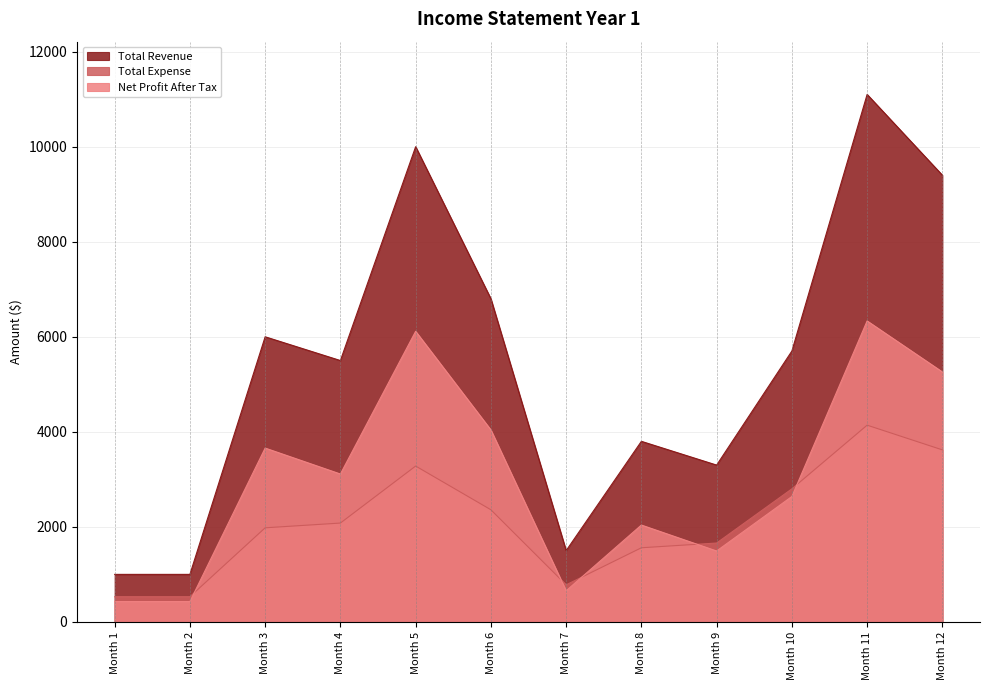

True or false: Net Profit After Tax has more than 1 interior local peaks.

True